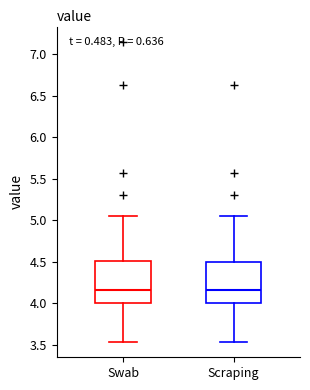

Reading left to right, transcribe this box plot: for each box, give where its median line is, the range the box spans, and where its two whiskers end, as read against the y-axis. The values are not printed on the chart, so give them approximately, as read against the axis.

Swab: median 4.15, box 4.00 to 4.50, whiskers 3.55 to 5.05
Scraping: median 4.15, box 4.00 to 4.50, whiskers 3.55 to 5.05